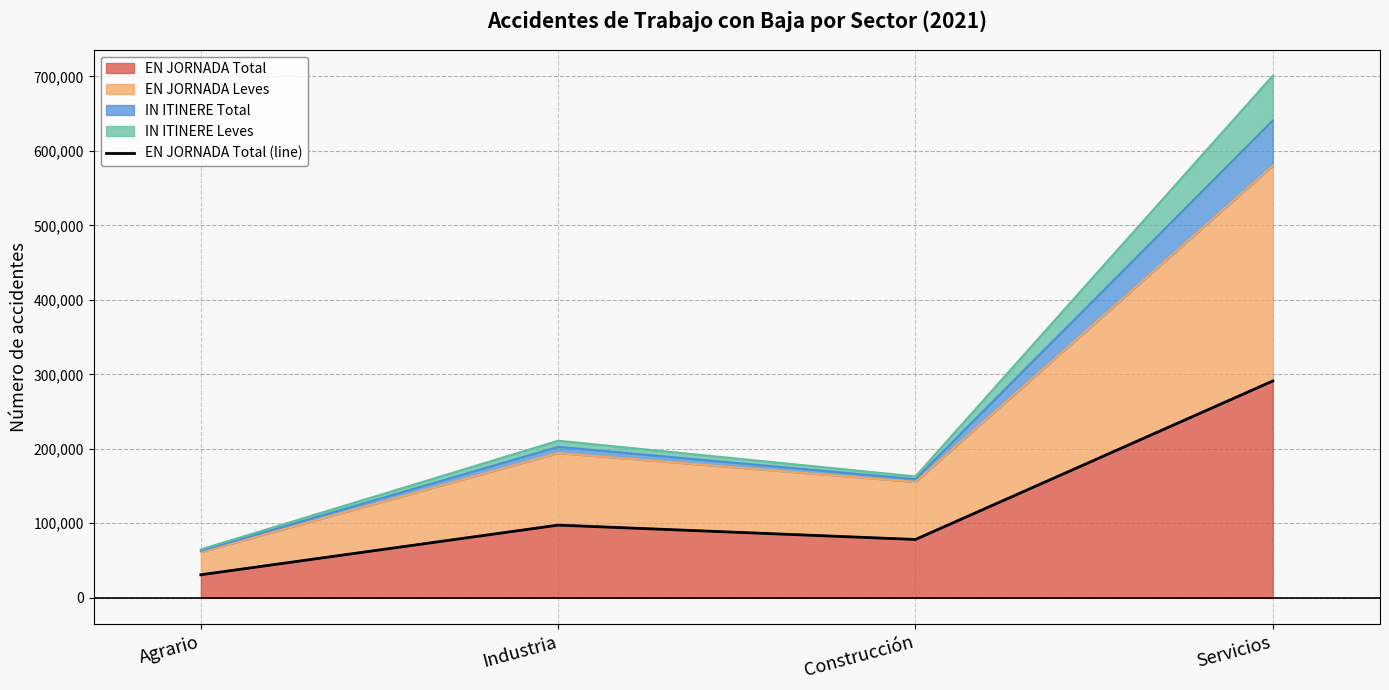

List the labels in order of value, largest first.

Servicios, Industria, Construcción, Agrario